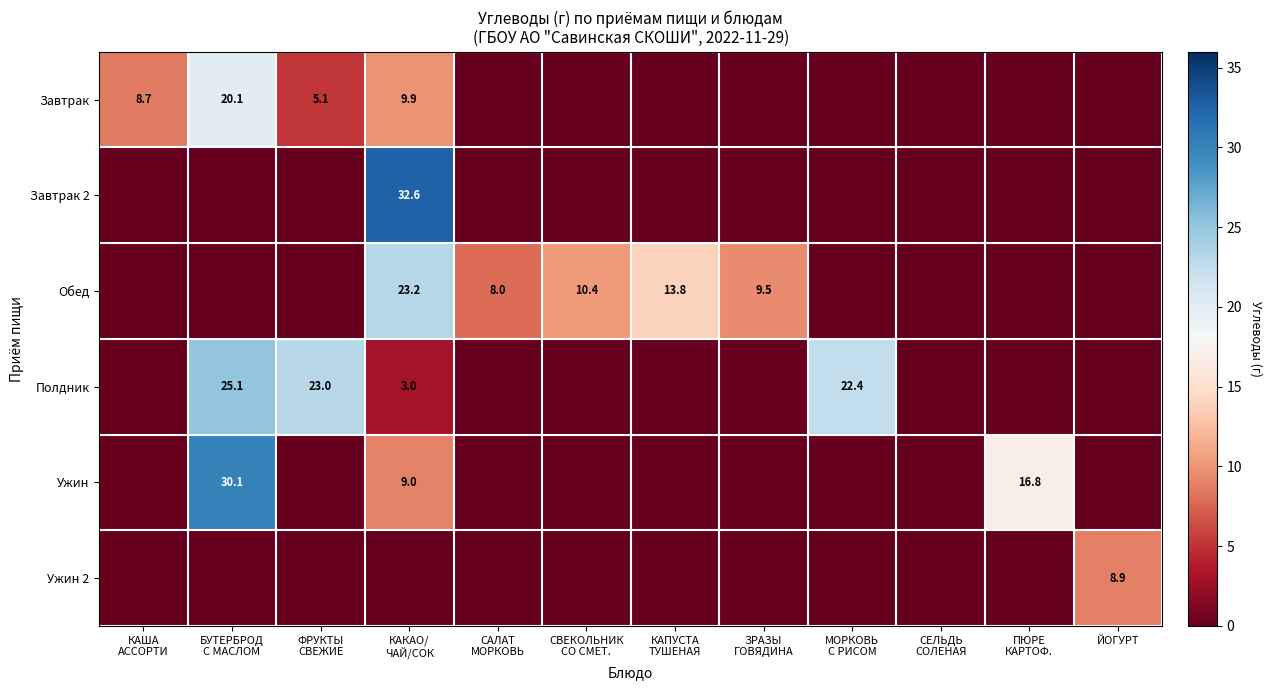

True or false: Ужин has a value of 4.2 at КАКАО/ ЧАЙ/СОК.

False